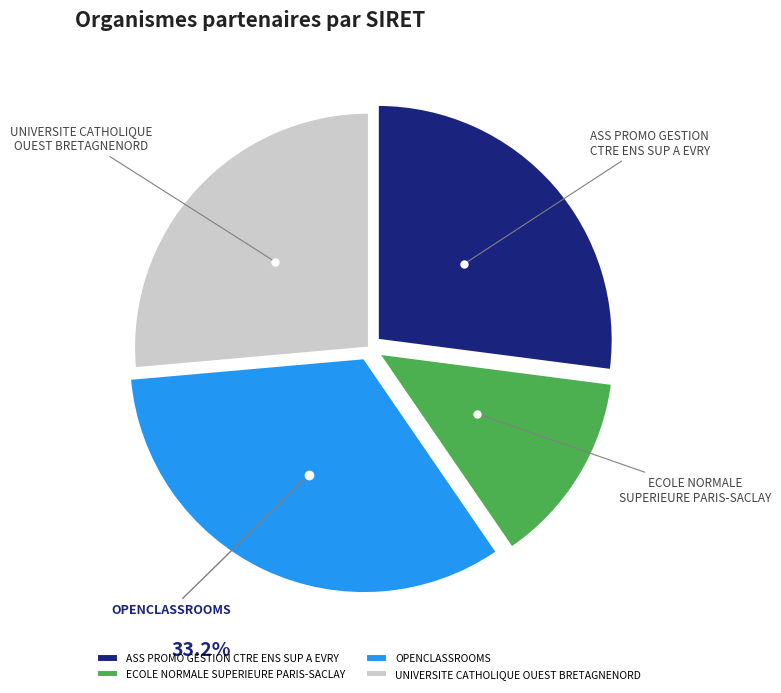

Count the number of slices in the pie.

4